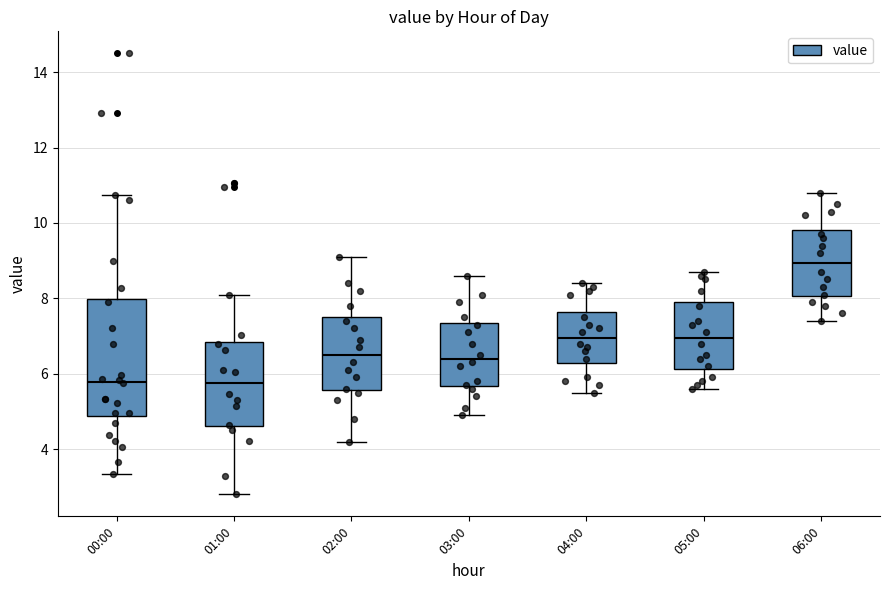

Comparing the boxes themselves (not the whiskers), which one is the tallest?

00:00